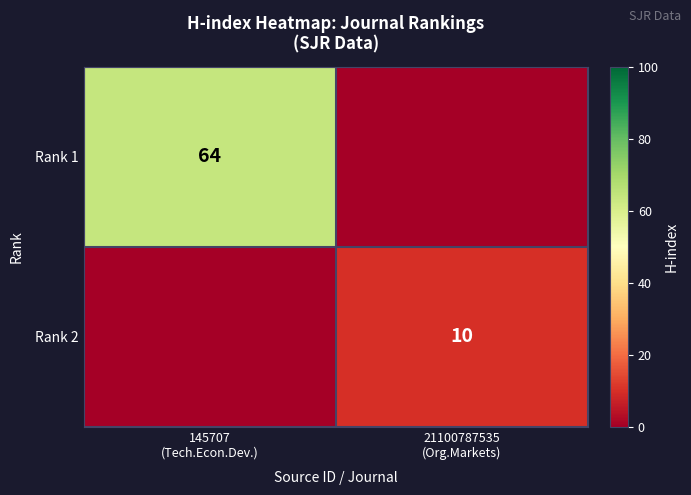

Rank the series by their maximum value, from lowest to highest.

Rank 2, Rank 1